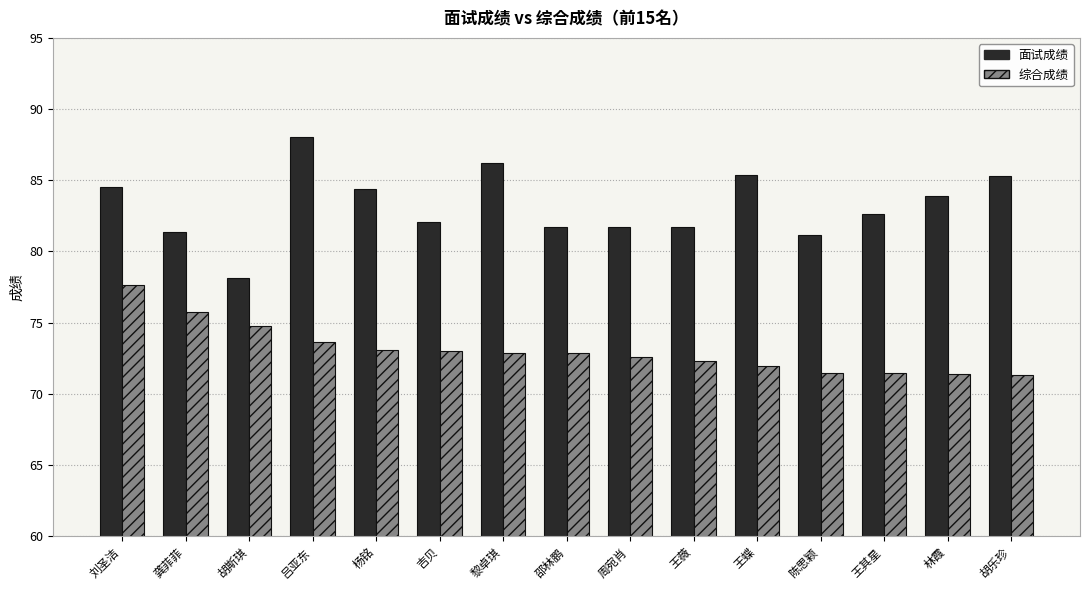

What is the approximate value of 综合成绩 at 杨铭?

73.1